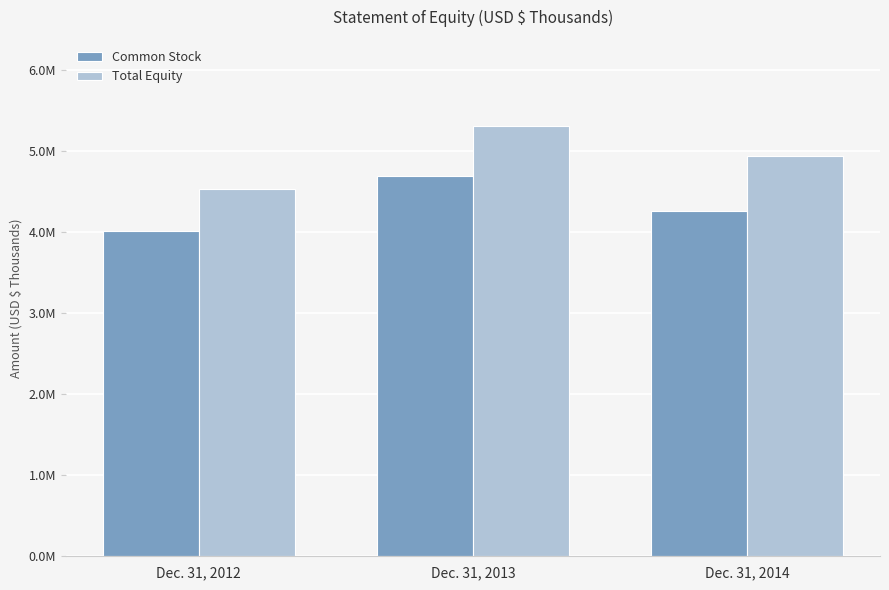

At which category does the chart reach its peak across all series?

Dec. 31, 2013